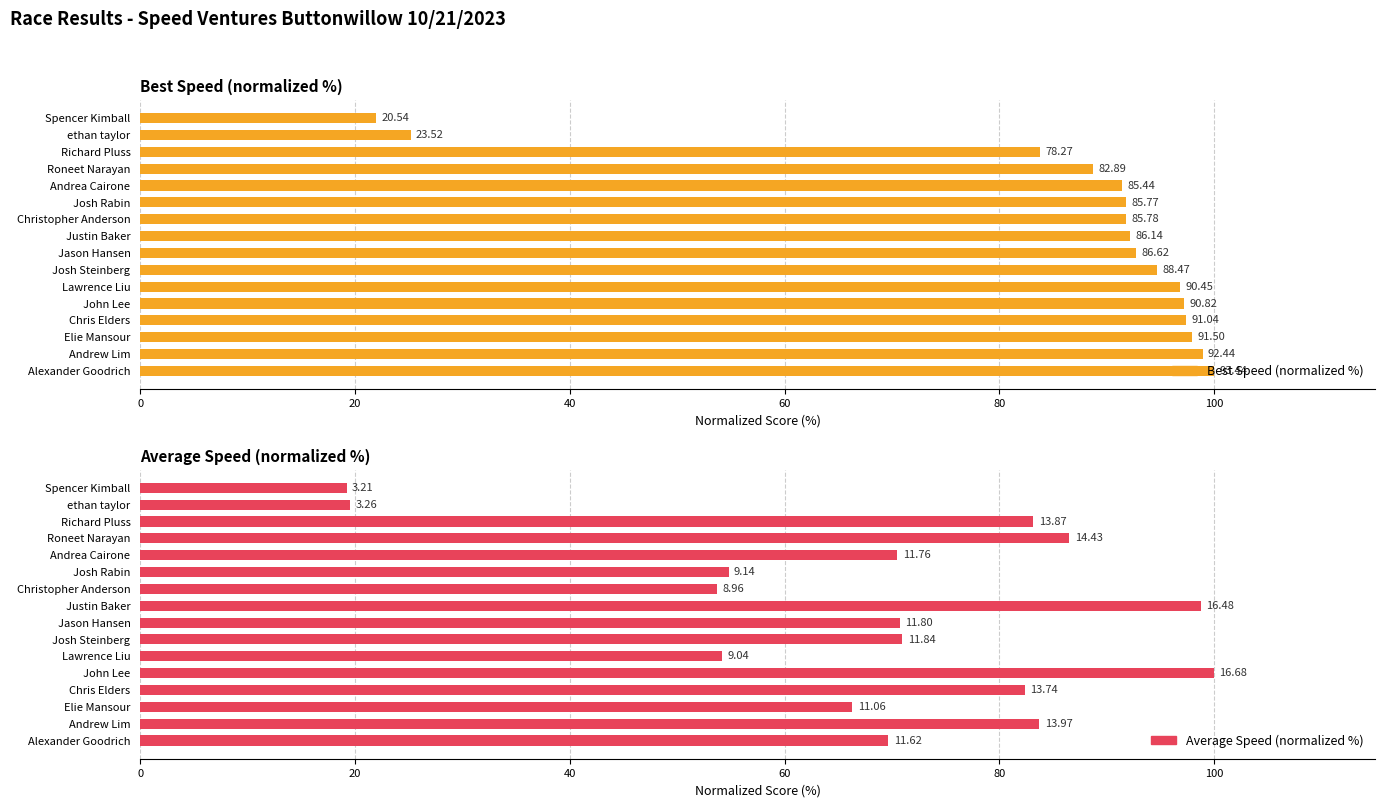

How many categories are shown in the chart?

16